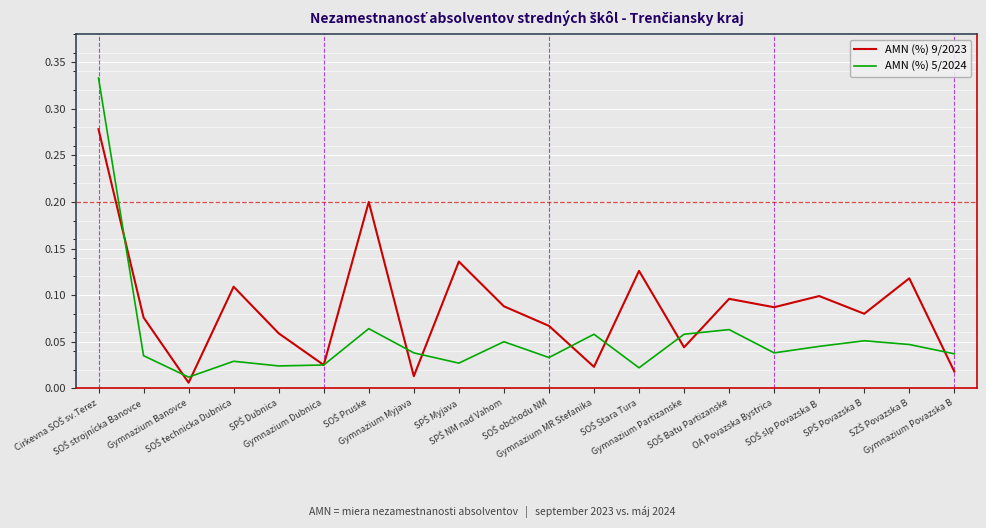

Which series has the widest spread of values?

AMN (%) 5/2024